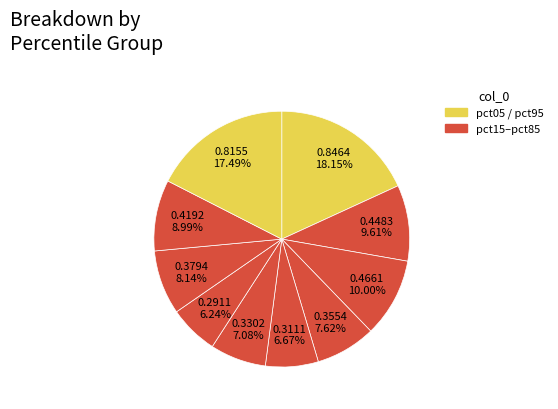

Count the number of slices in the pie.

10